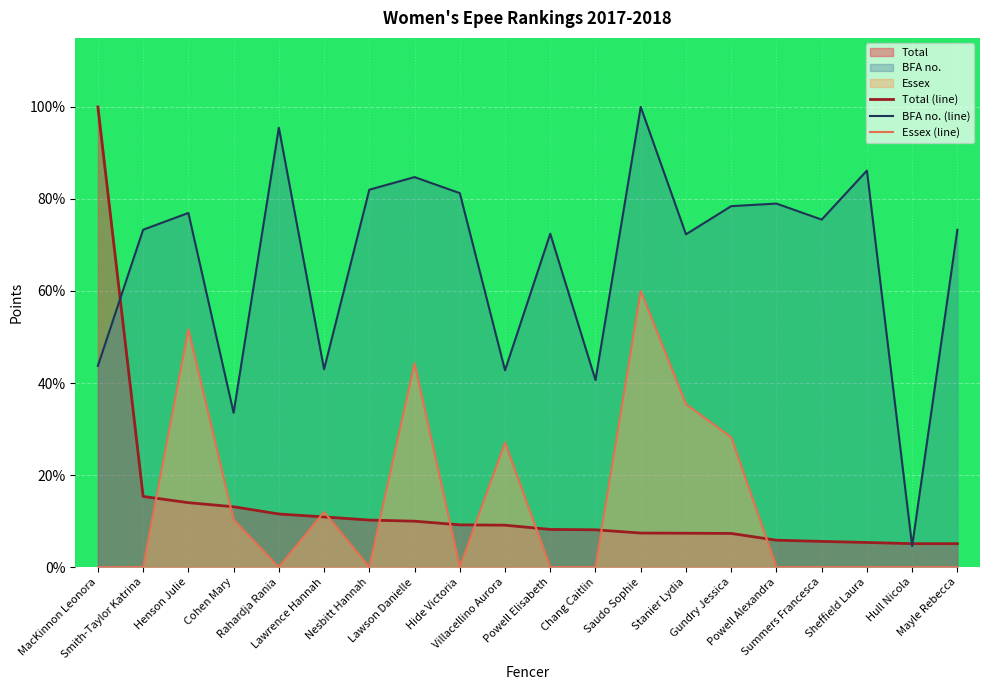

Is it true that Essex (line) equals 36.7 at Sheffield Laura?

False